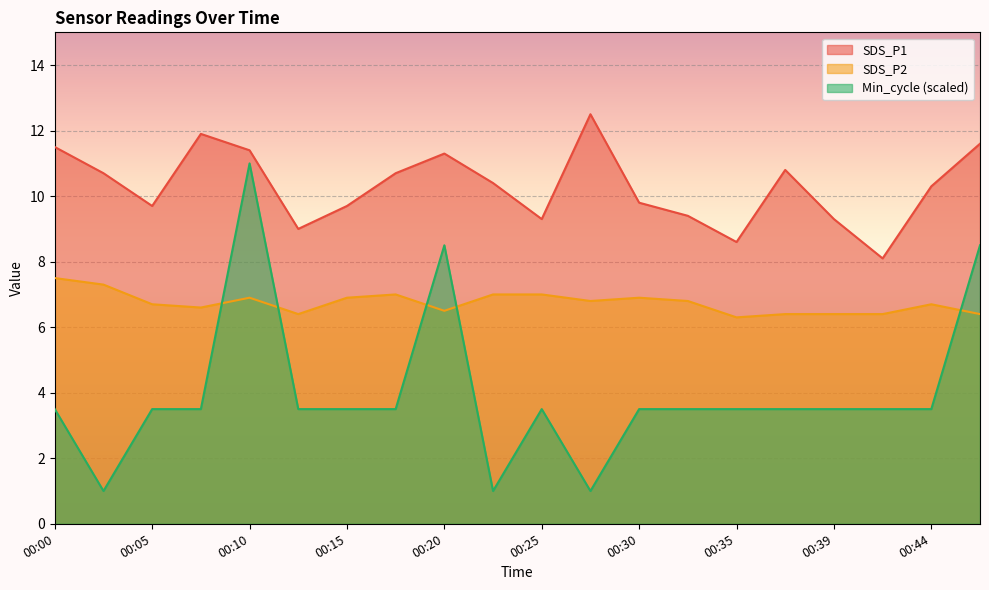

At which category does SDS_P1 reach its first local peak?

00:07